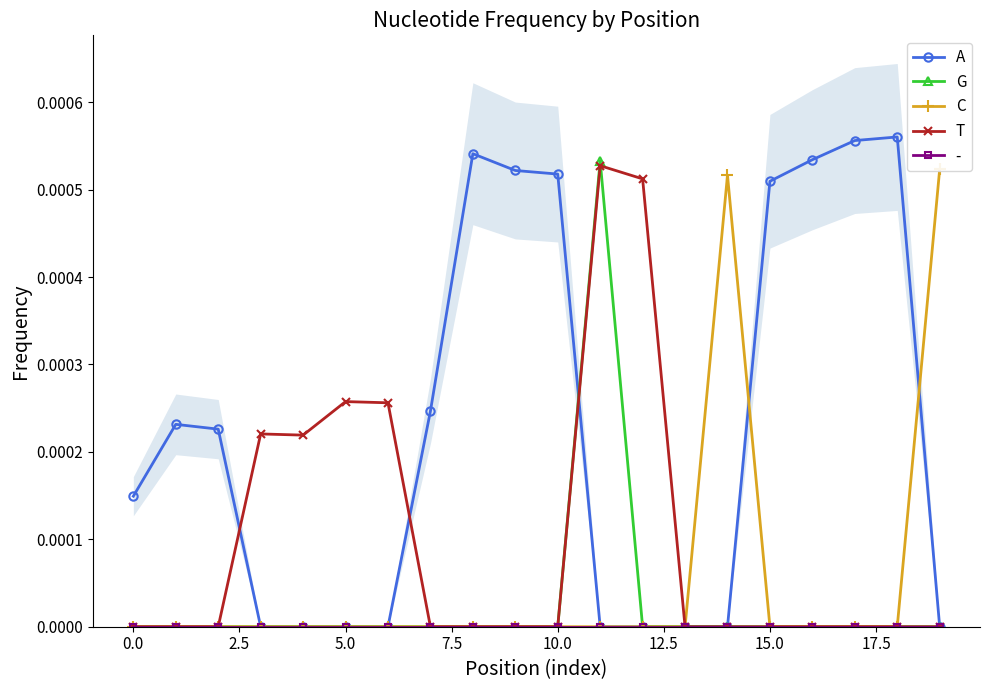

The T series shows 0.0 at 10.0. True or false?

True